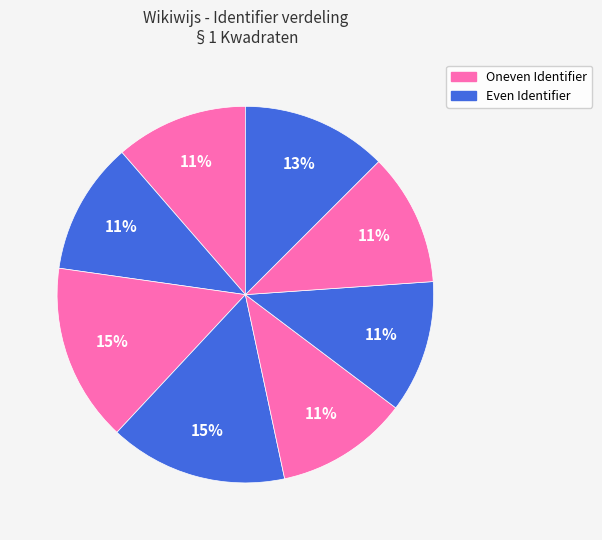

How many slices are in this pie chart?

8